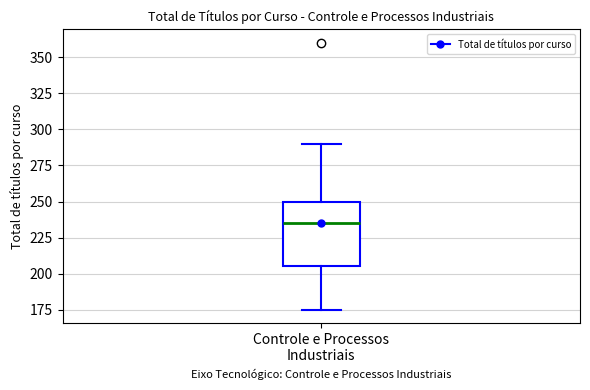

Read this box plot against the y-axis: the position of the median line, the range covered by the box, and the ends of both whiskers. The values are not printed on the chart, so give them approximately, as read against the axis.

median 235, box 205 to 250, whiskers 175 to 290